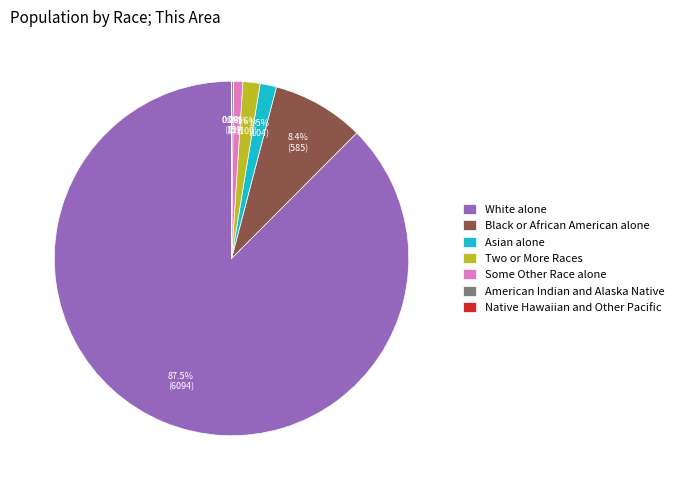

Does any single category account for the majority?

Yes